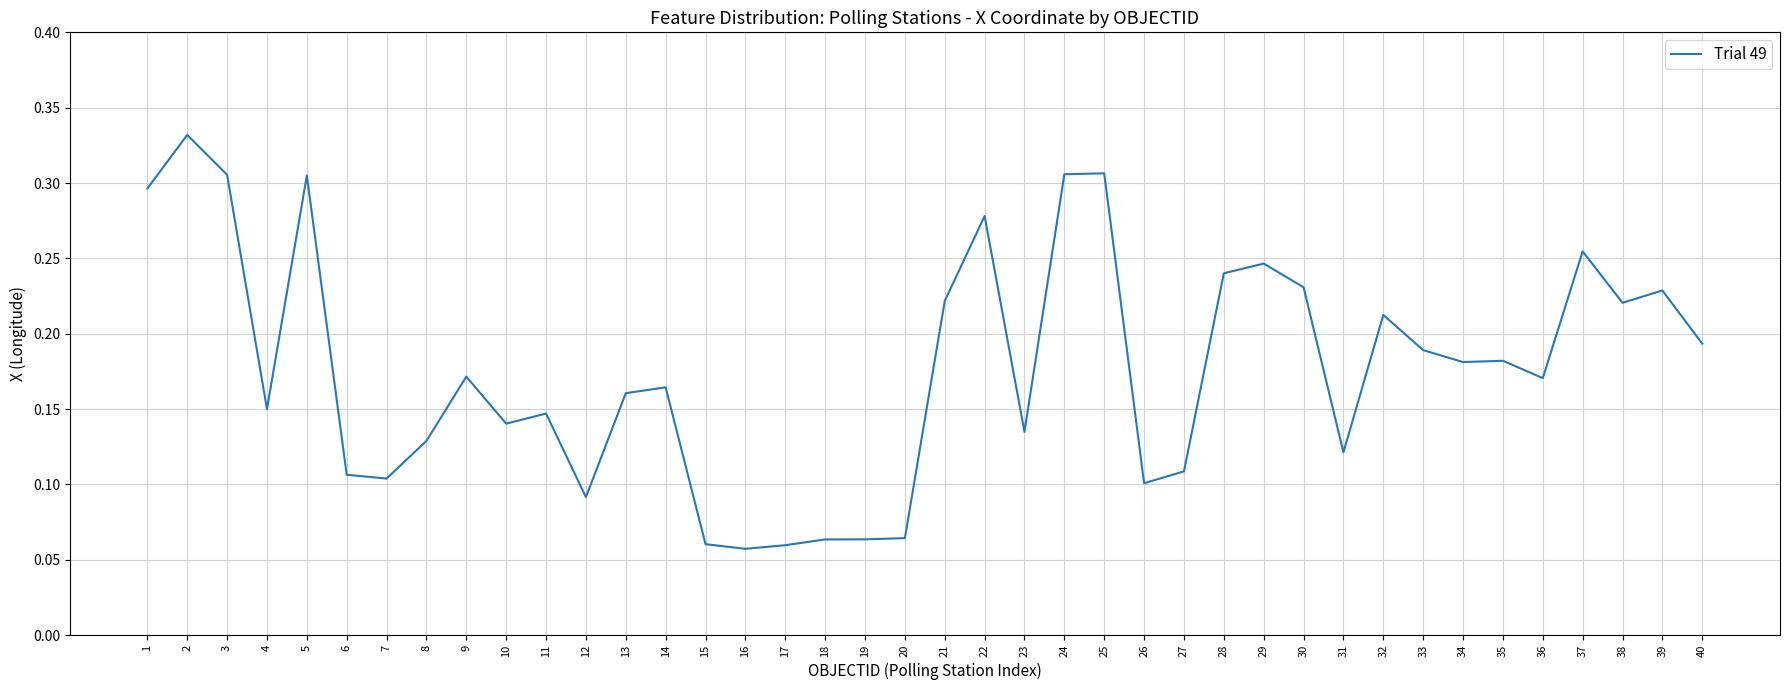

True or false: the data shows 0.0 at 19.

False